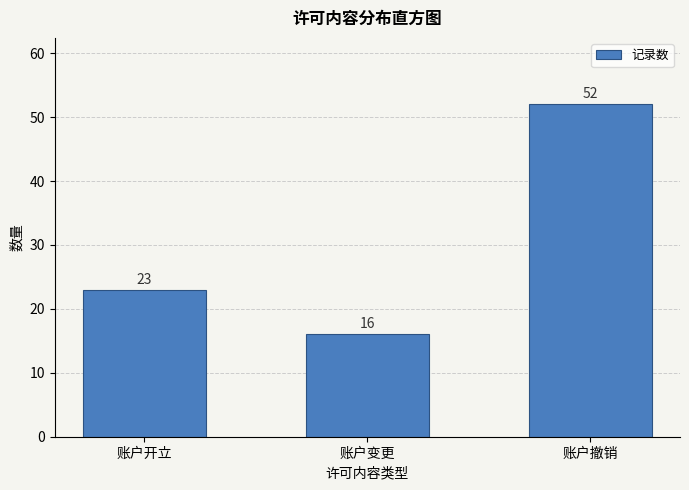

Reading left to right, transcribe all the data shown in this chart.

账户开立=23	账户变更=16	账户撤销=52